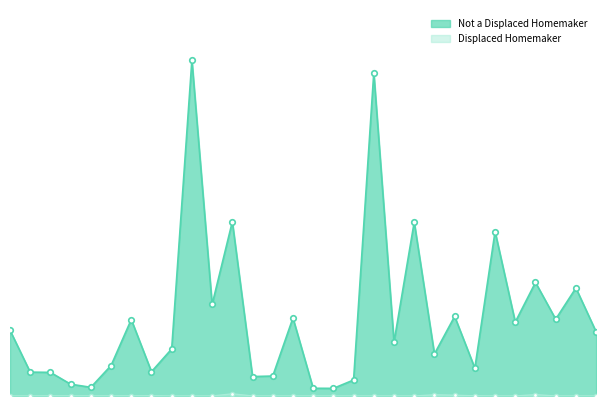

The value of Not a Displaced Homemaker at Wabash Valley is 27536. True or false?

False